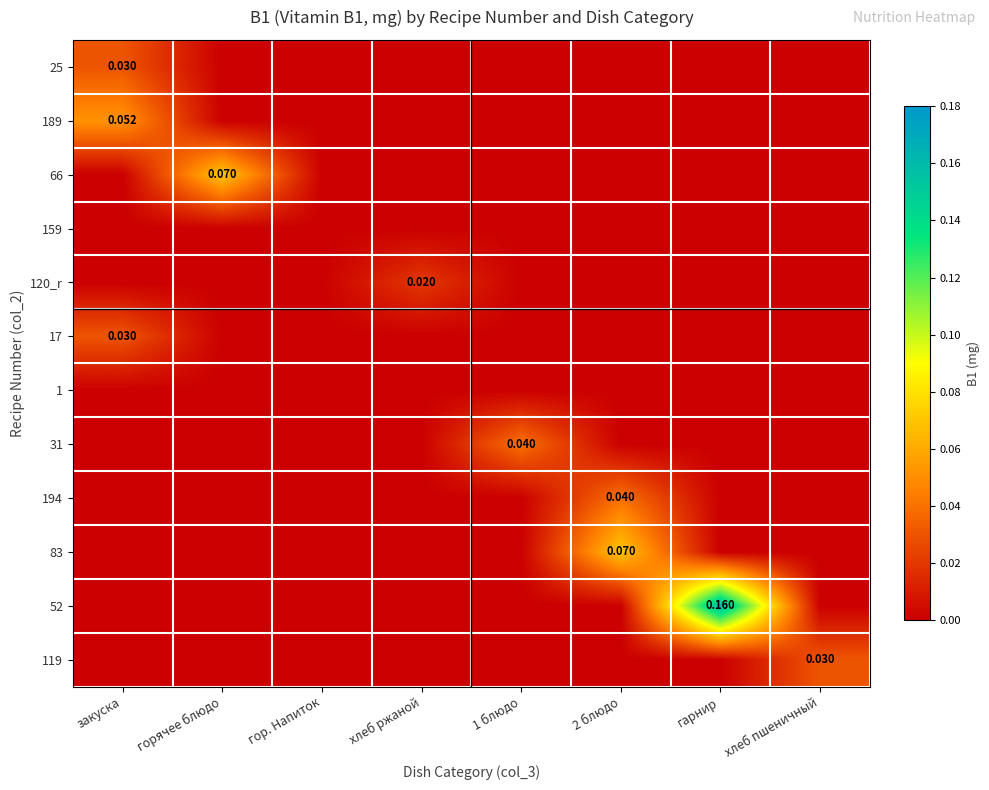

At which category is the sum across all series the highest?

гарнир